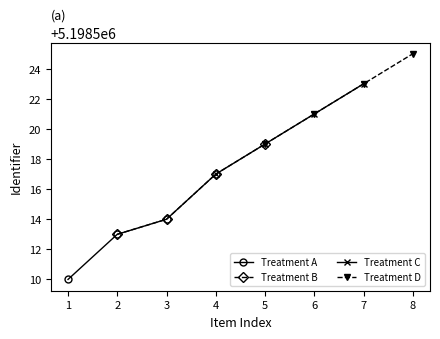

The Treatment A series shows 1962176 at 3. True or false?

False